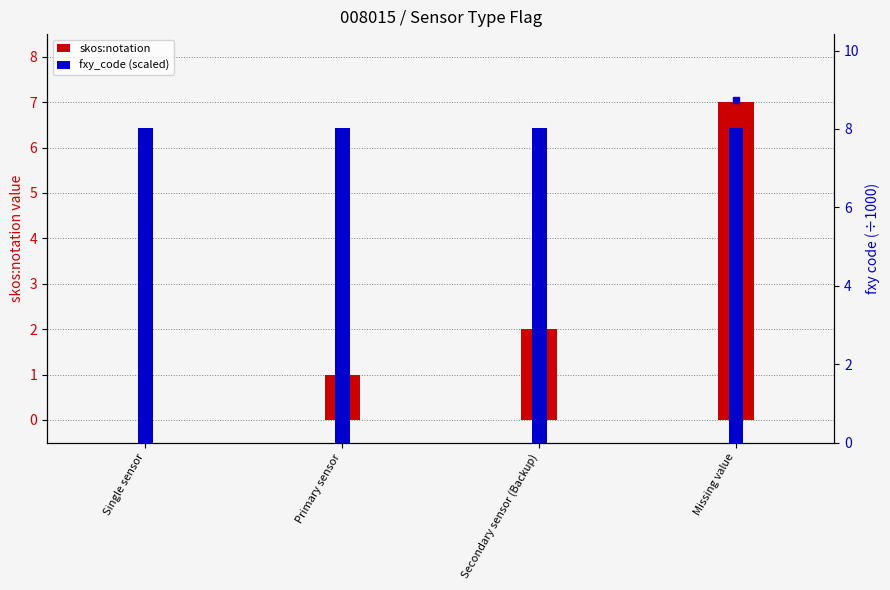

Between Secondary sensor (Backup) and Missing value, which series saw the biggest shift?

skos:notation